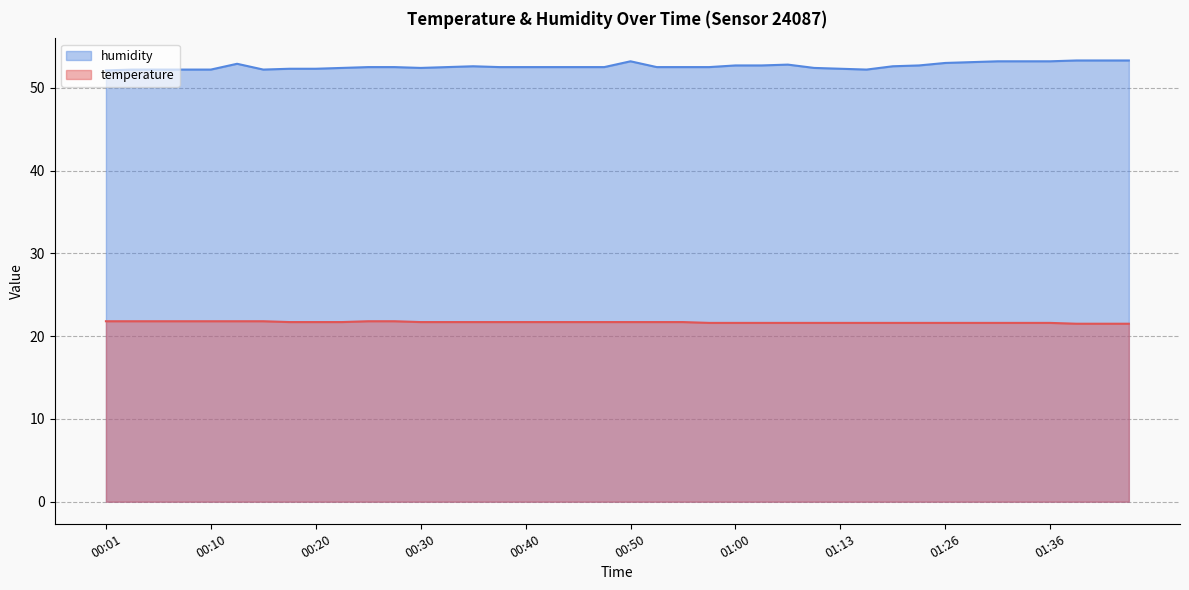

What is the label of the 37th point from the right?

00:08